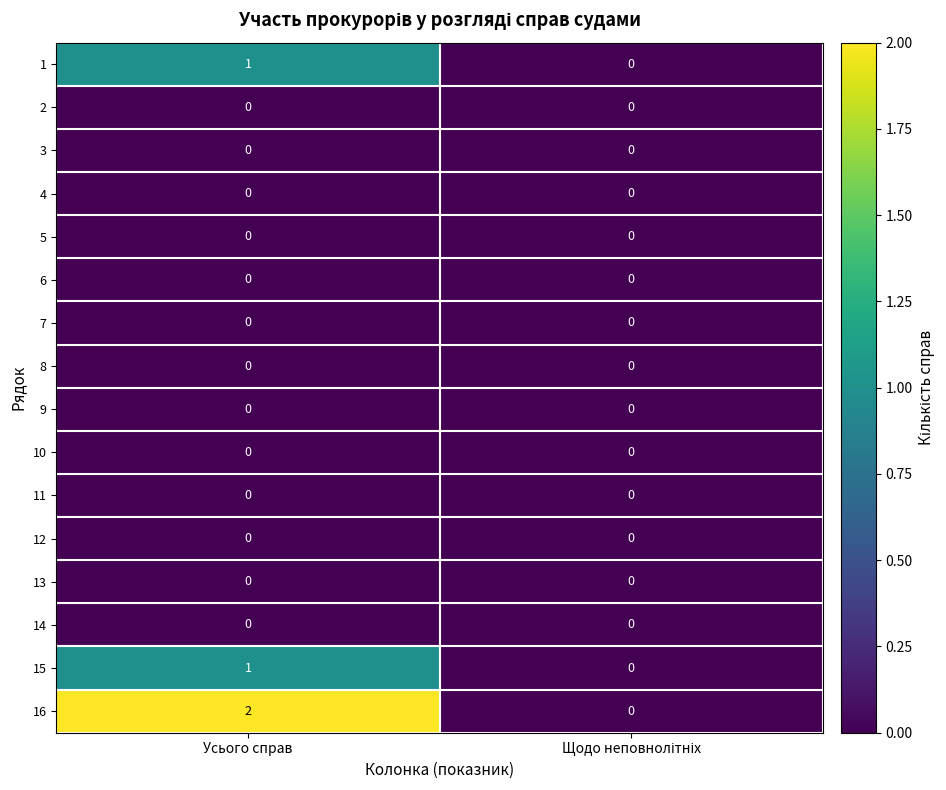

Which series has the widest spread of values?

16